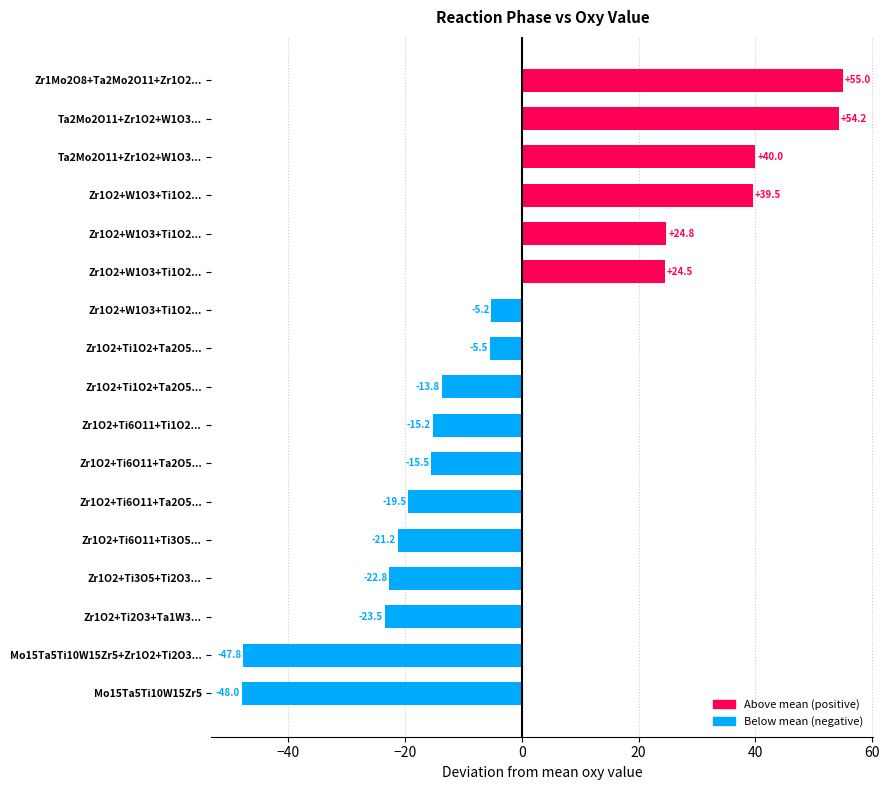

How many negative values are there?

11